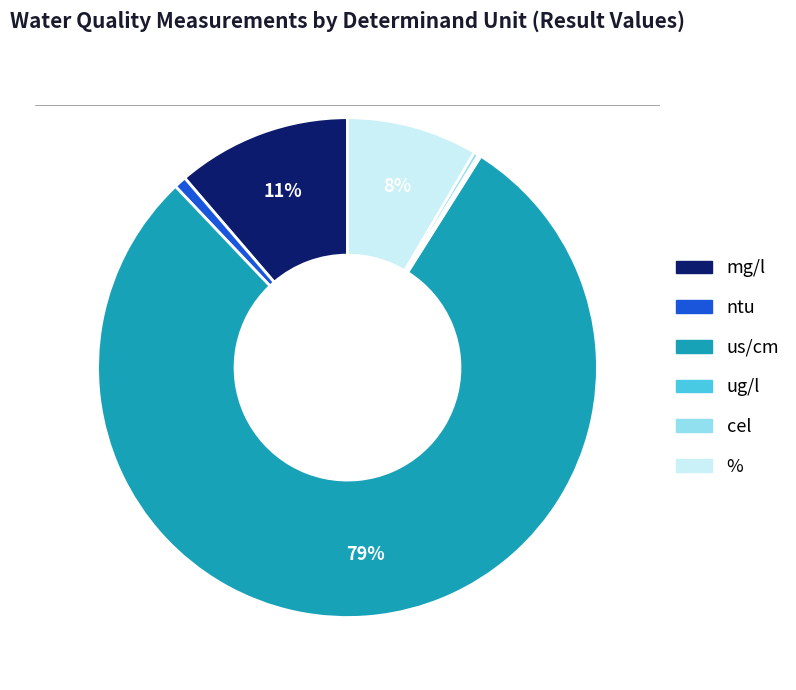

To the nearest percent, what is the average slice percentage?

17%